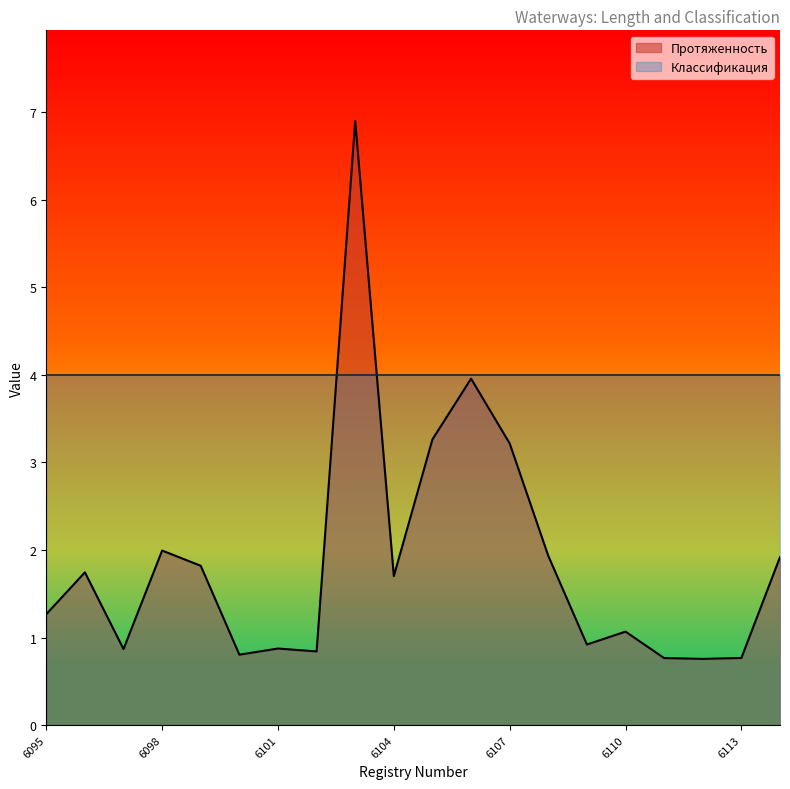

True or false: the data has more than 0 interior local peaks.

True